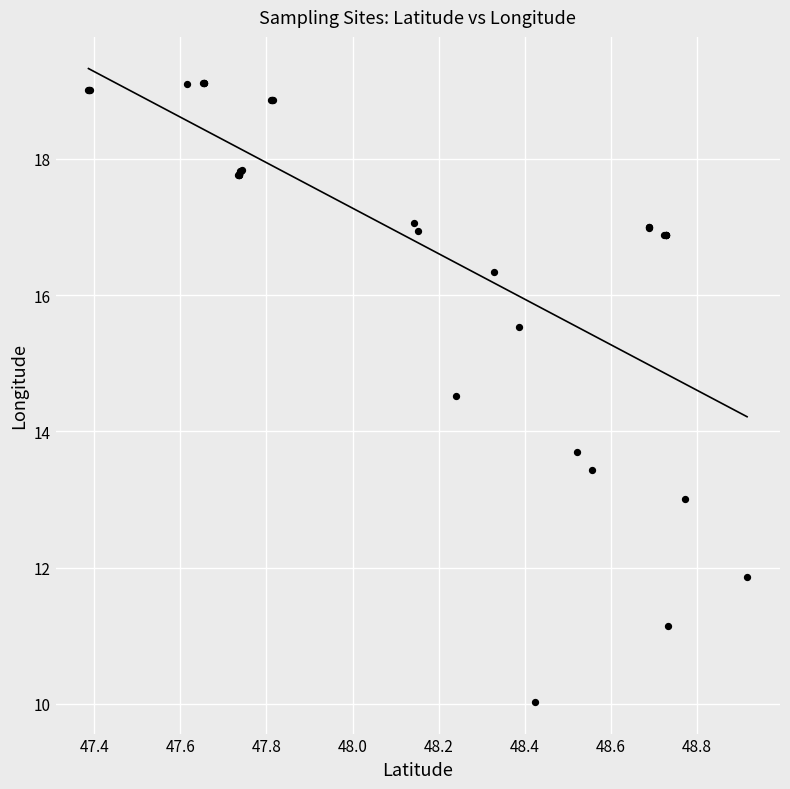

What Y value in the scatter plot is closest to 14?

13.7